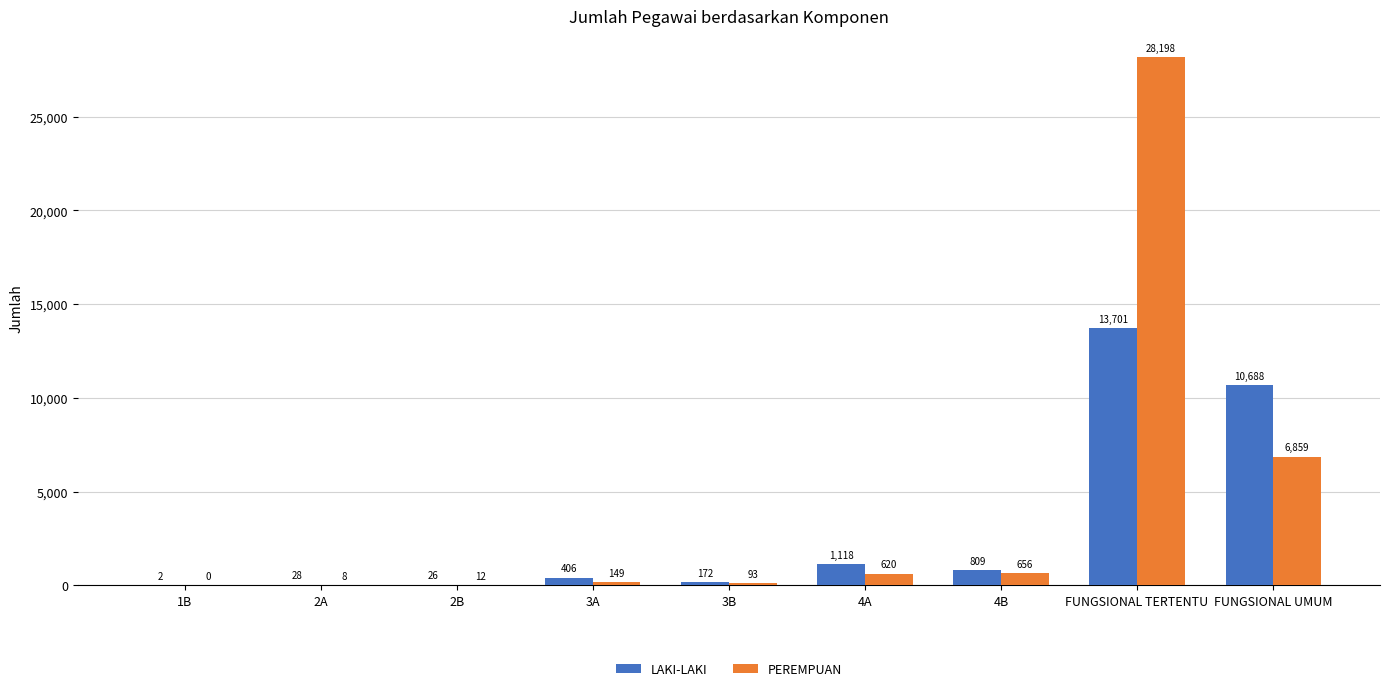

At which category is the sum across all series the highest?

FUNGSIONAL TERTENTU